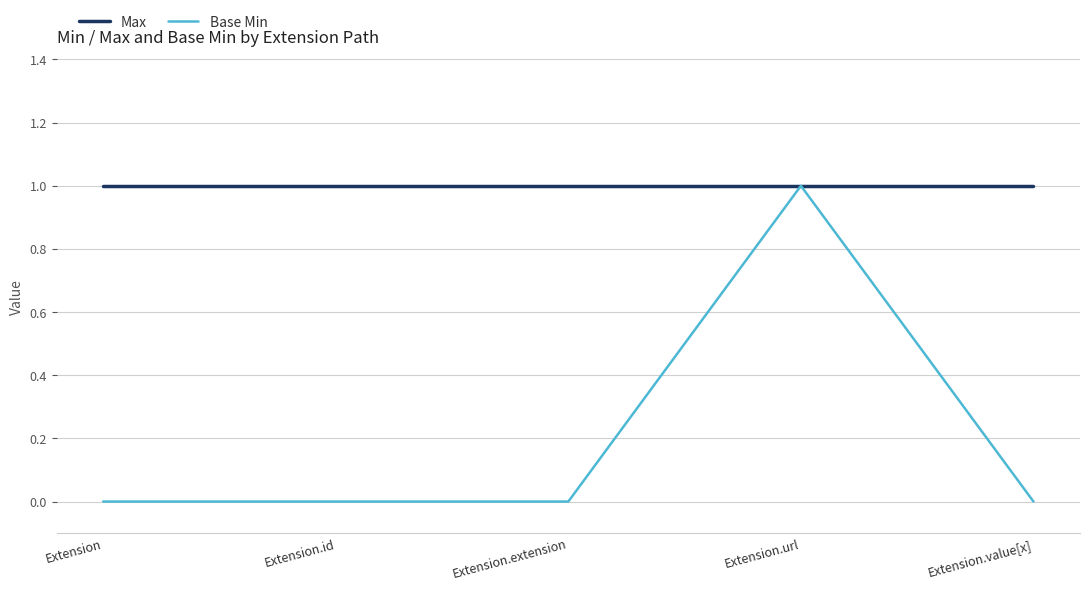

What is the sum of all Base Min values?

1